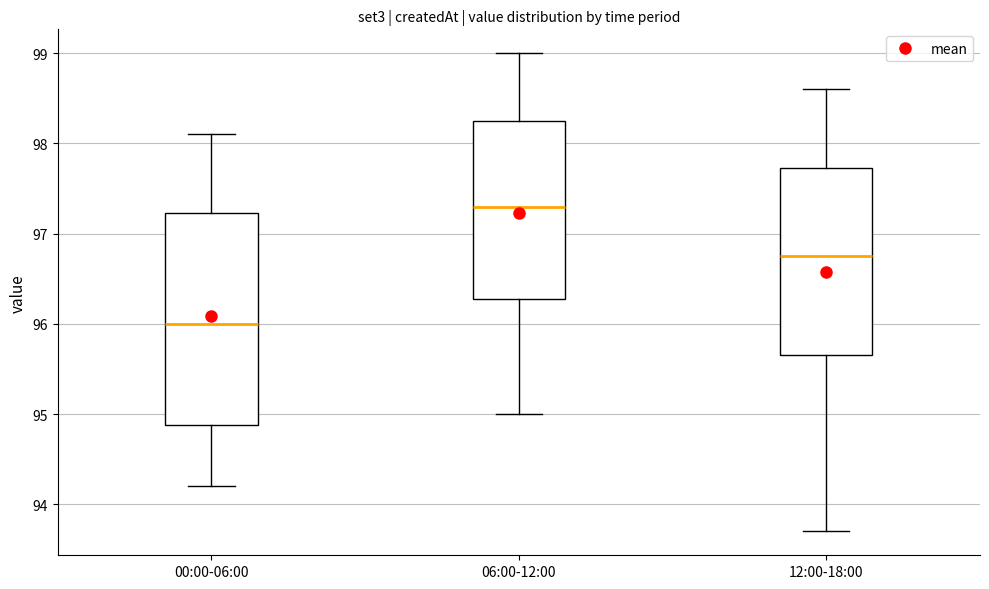

Which box is the tallest, from its lower edge to its upper edge?

00:00-06:00